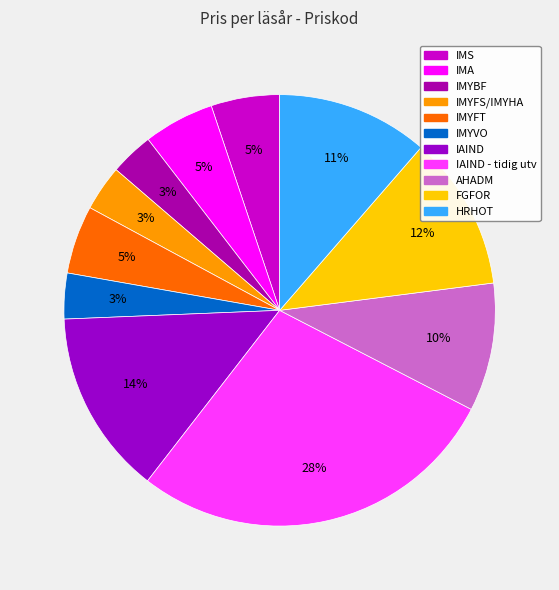

Is there any slice that represents more than half of the pie?

No